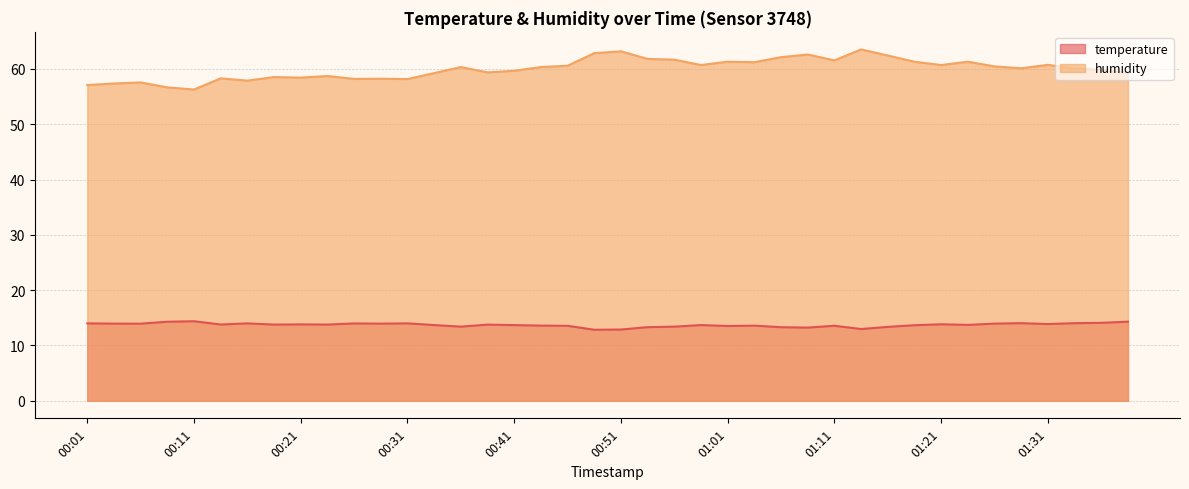

What is the maximum value for humidity?

63.5